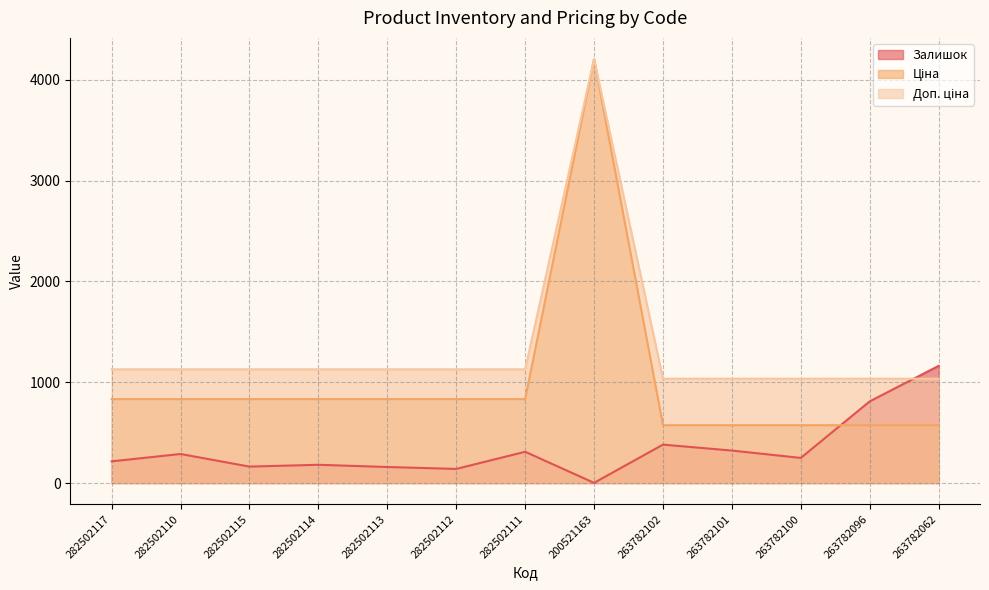

Is it true that Ціна equals 832.4 at 282502115?

True